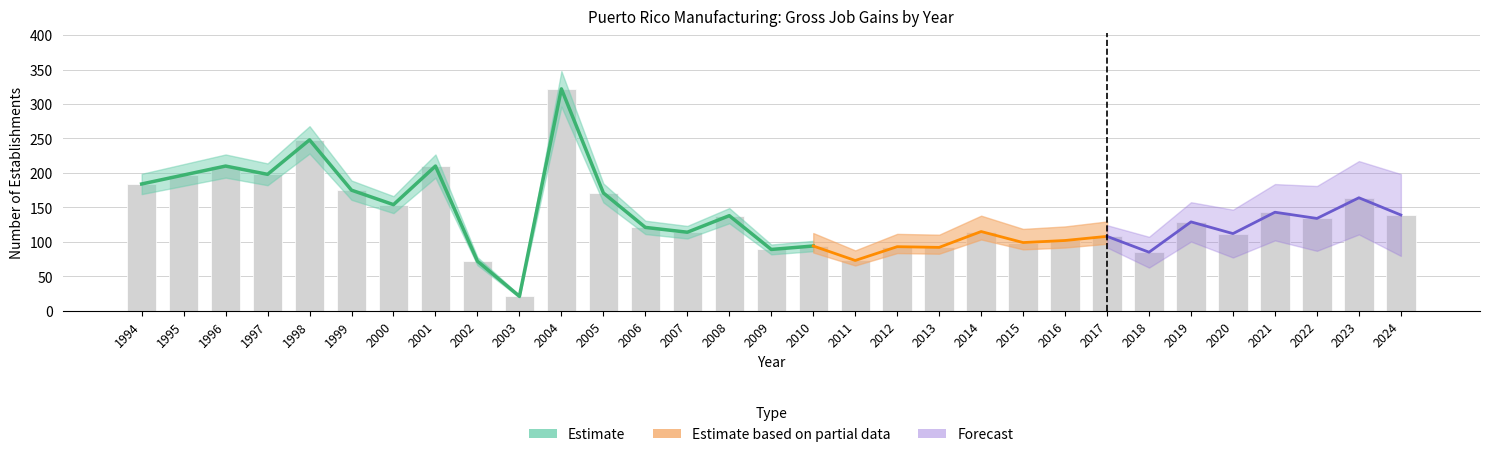

At how many categories does at least one series exceed 205?

4